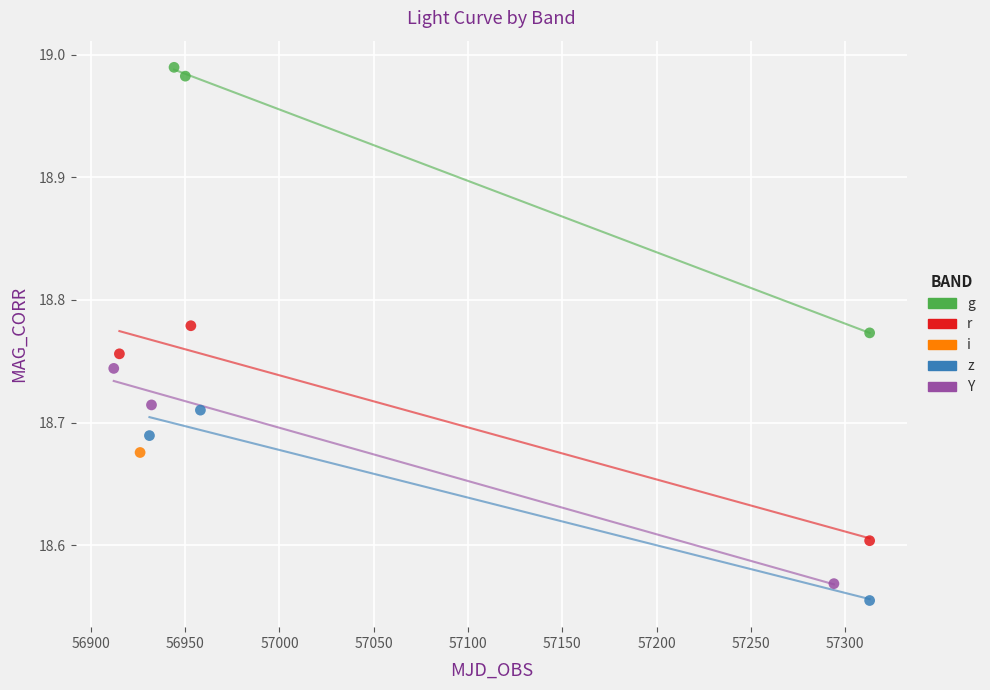

Which series reaches the maximum Y coordinate?

g